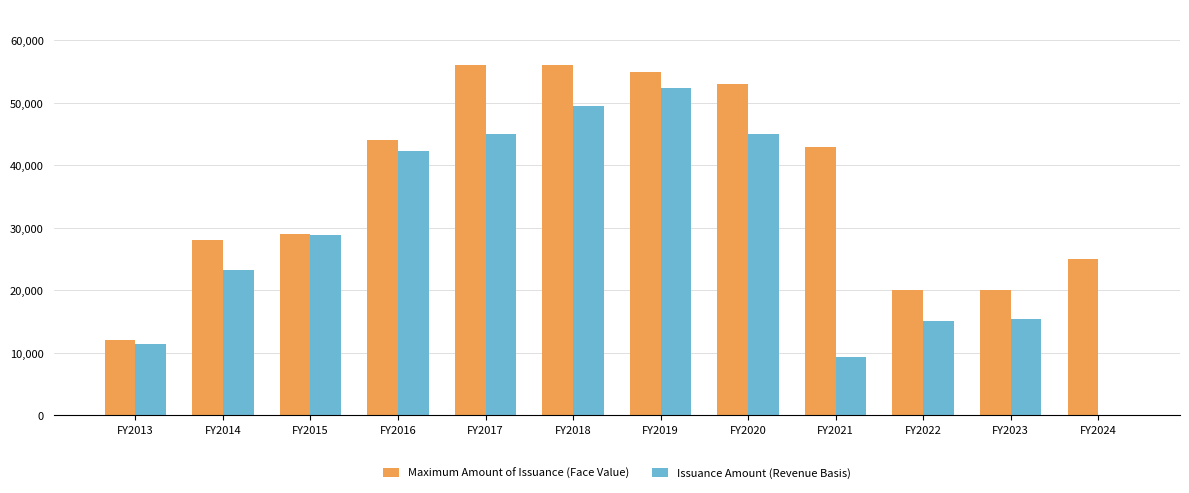

At which label does Issuance Amount (Revenue Basis) reach its peak?

FY2019